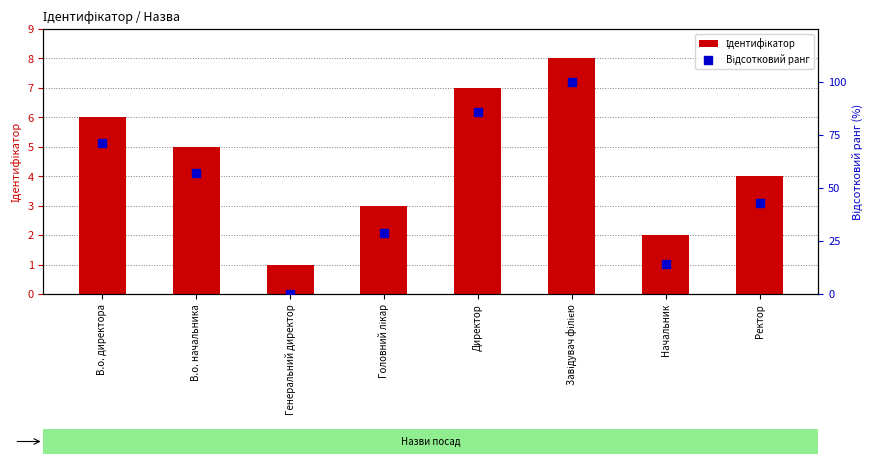

At how many categories does at least one series exceed 99?

1